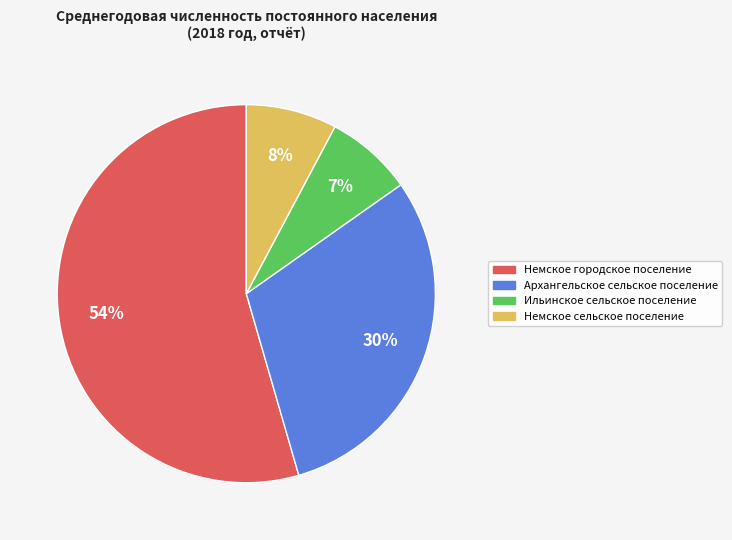

What percentage is the Немское сельское поселение slice, to the nearest percent?

8%